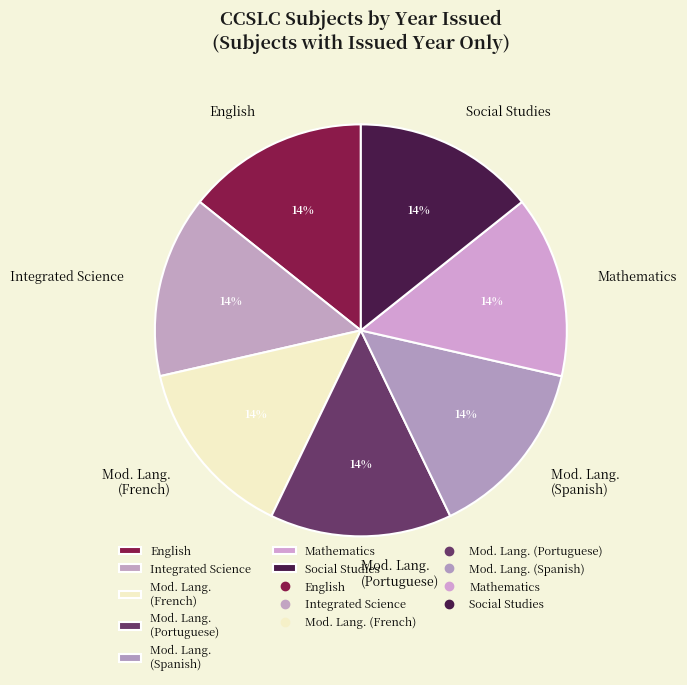

To the nearest percent, what percentage of the pie is Social Studies?

14%